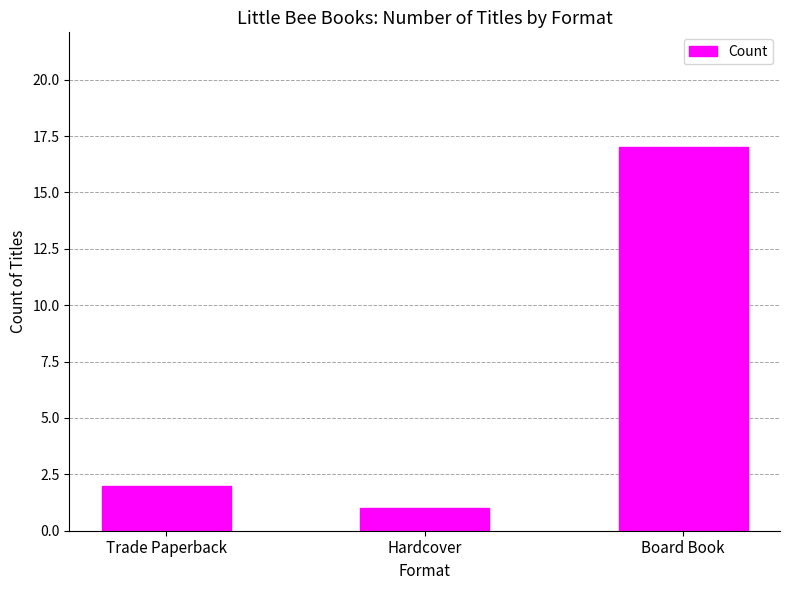

List the labels in order of value, largest first.

Board Book, Trade Paperback, Hardcover